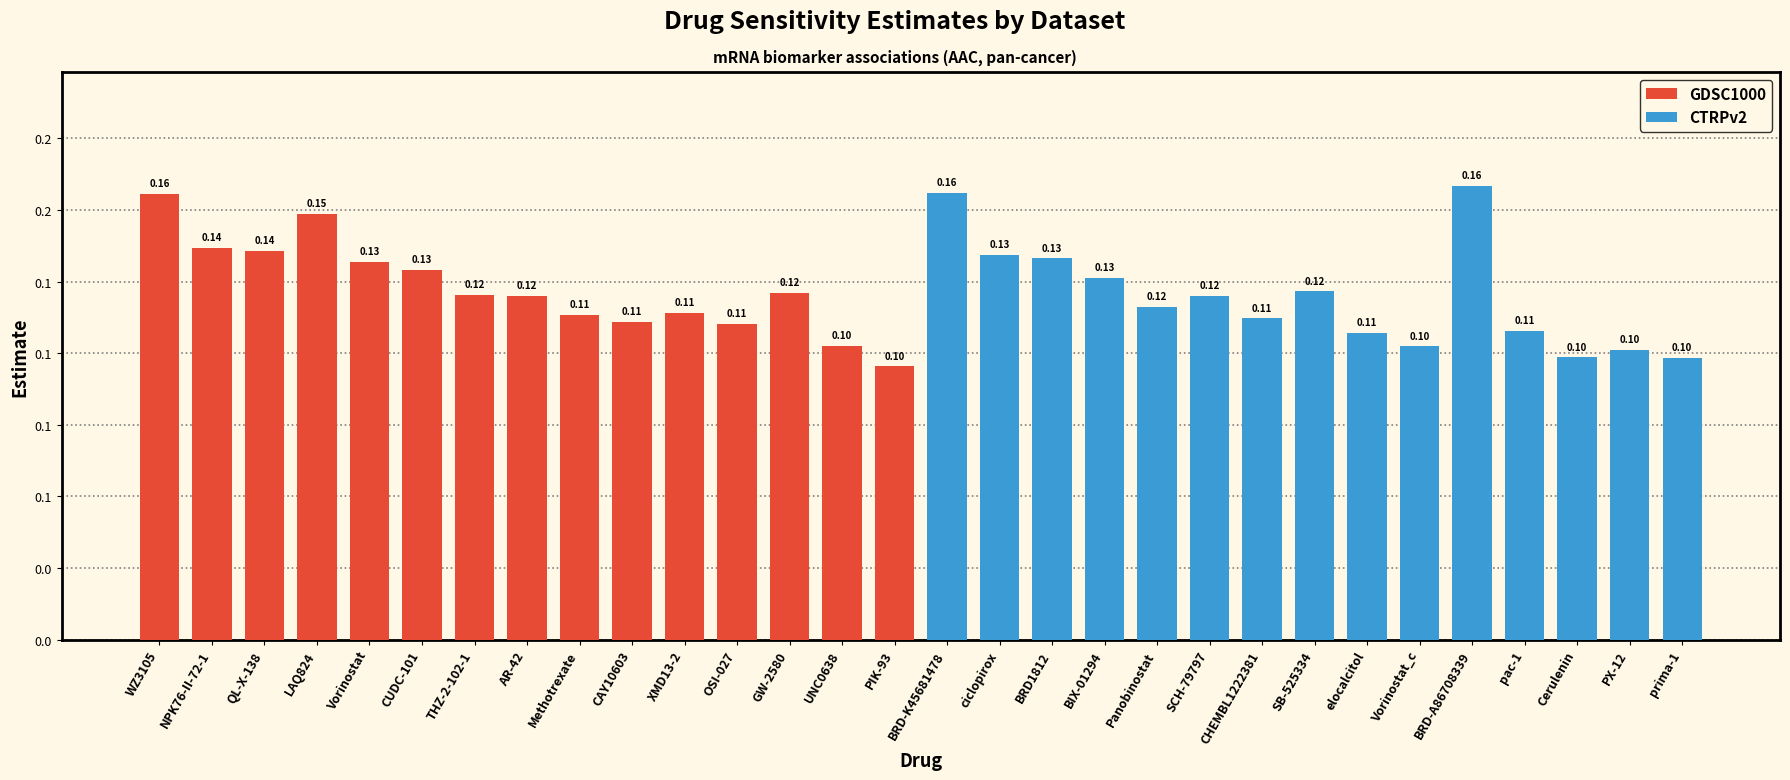

What is the average value of the GDSC1000 series?

0.1